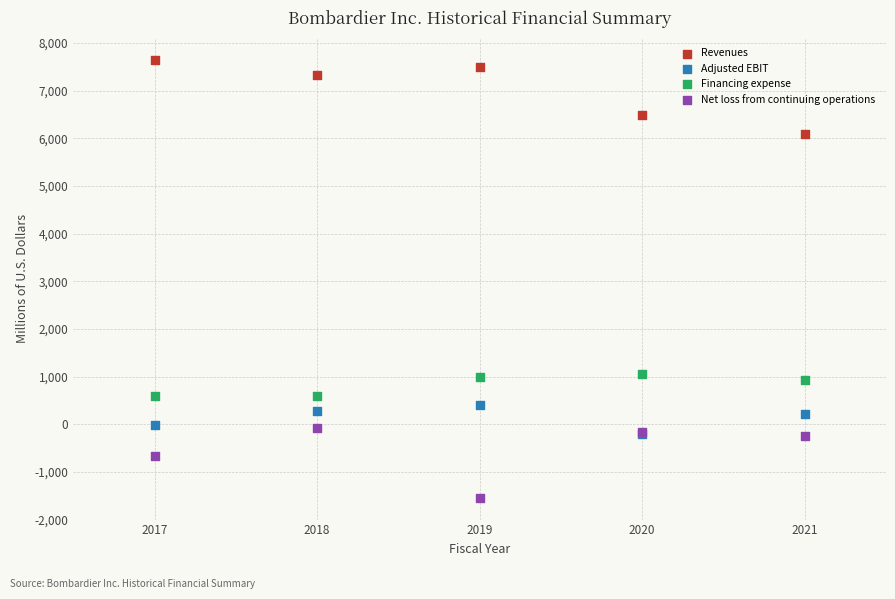

What are all the series names shown in the legend?

Revenues, Adjusted EBIT, Financing expense, Net loss from continuing operations